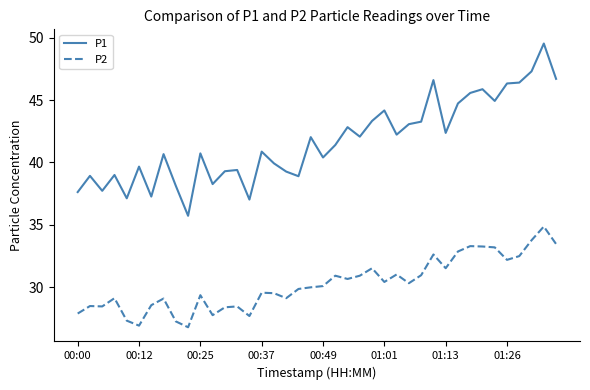

True or false: P2 and P1 cross at least once.

False